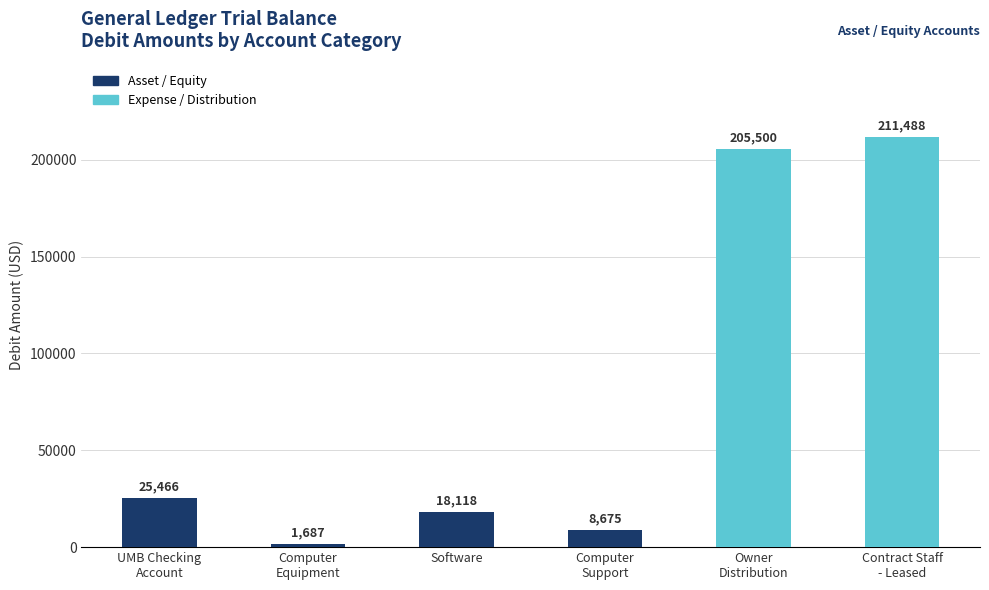

Read the value at Owner
Distribution.

205500.0